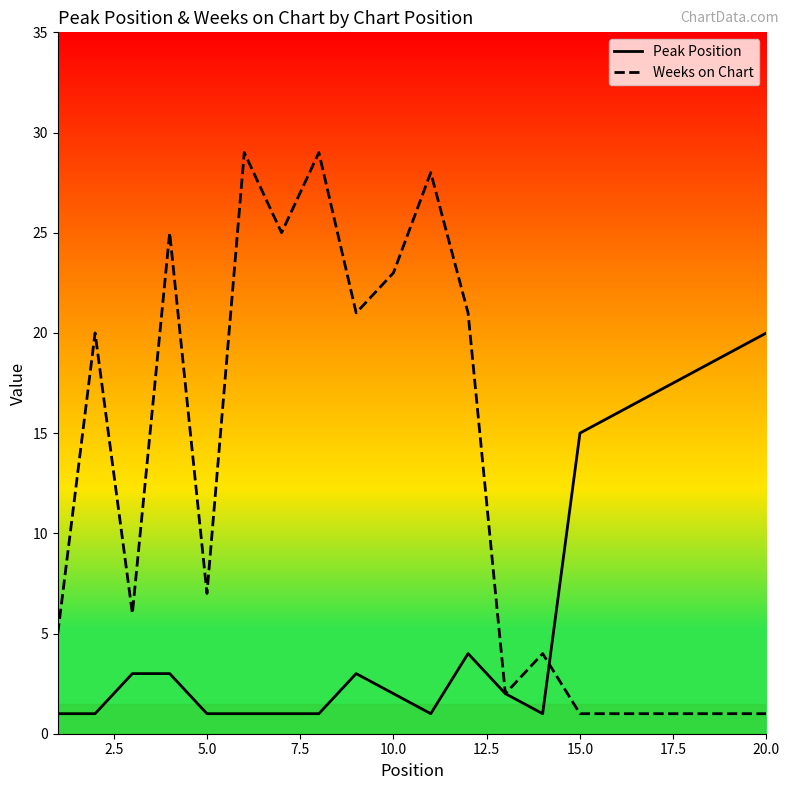

Reading right to left, extract all data points from this chart.

Peak Position: 20	19	18	17	16	15	1	2	4	1	2	3	1	1	1	1	3	3	1	1
Weeks on Chart: 1	1	1	1	1	1	4	2	21	28	23	21	29	25	29	7	25	6	20	5